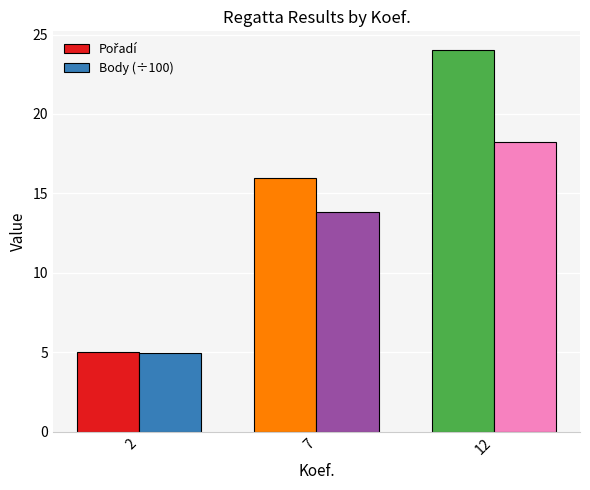

What is the spread (max minus min) of values at 12?

5.7